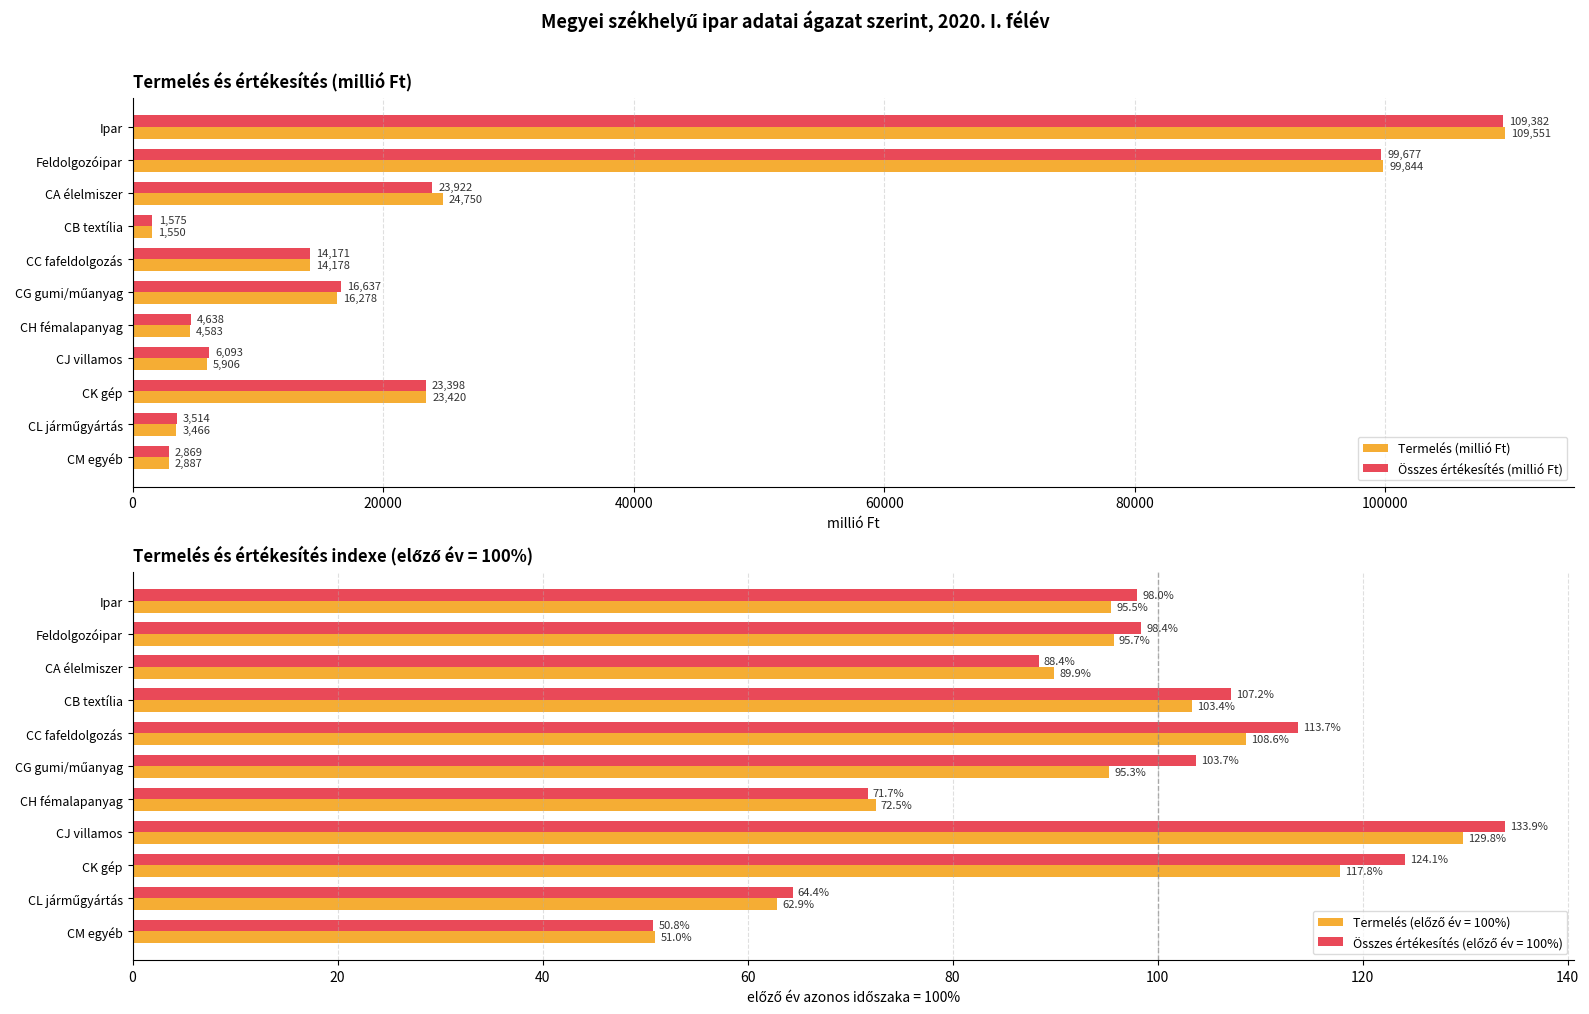

What is the sum of the Termelés (millió Ft) values at CB textília and CM egyéb?

4437